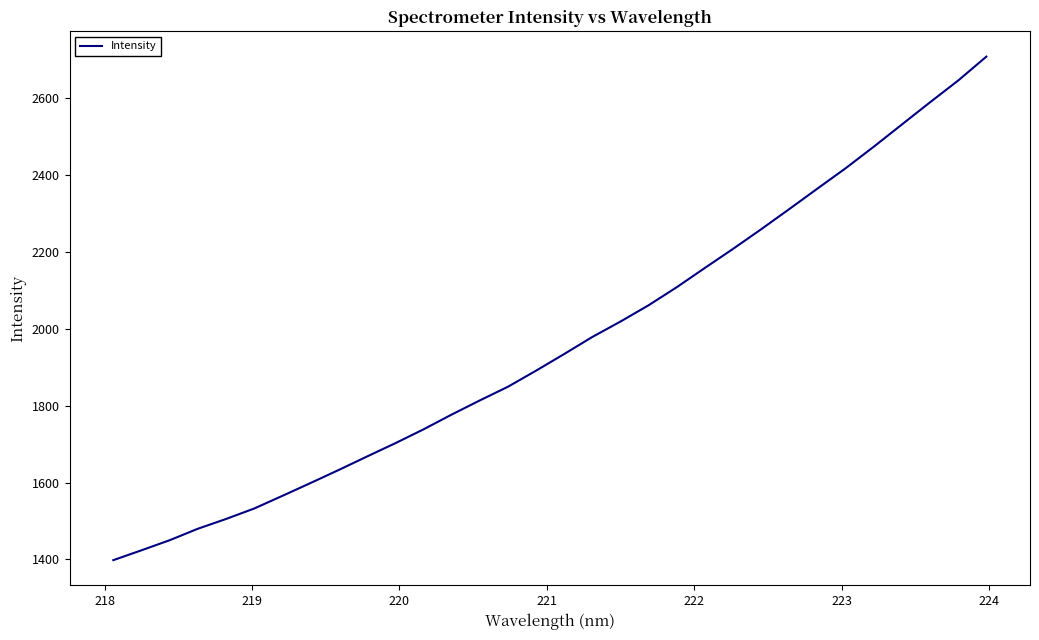

What is the minimum value shown in the chart?

1398.1